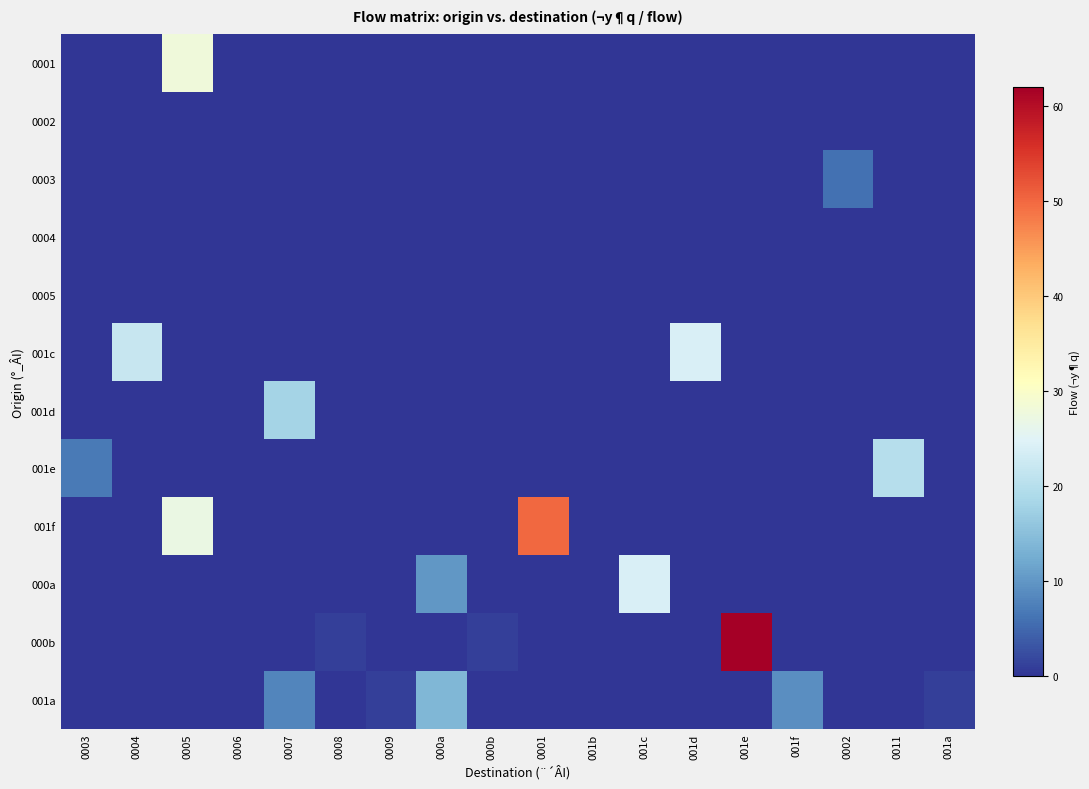

List the series in order of their peak value, lowest first.

0002, 0004, 0005, 0003, 001a, 001d, 001e, 001c, 000a, 0001, 001f, 000b